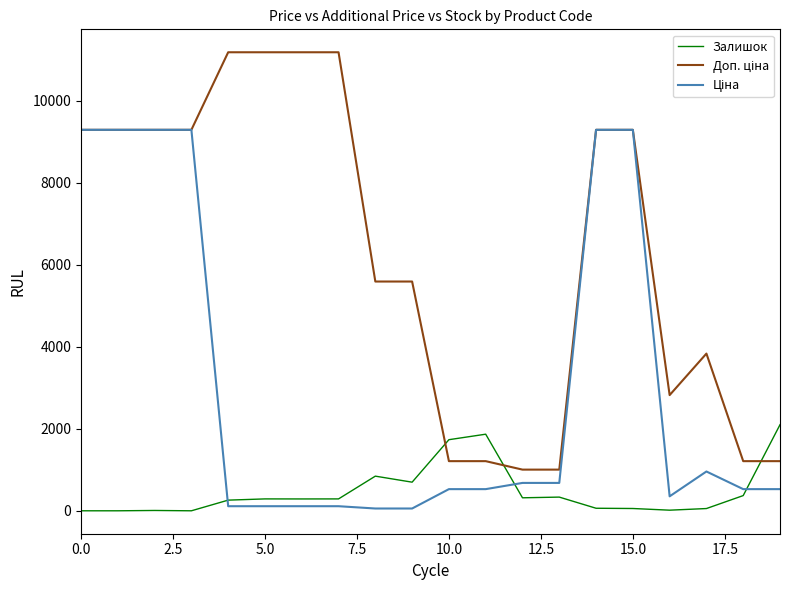

What is the greatest value displayed?

11182.0